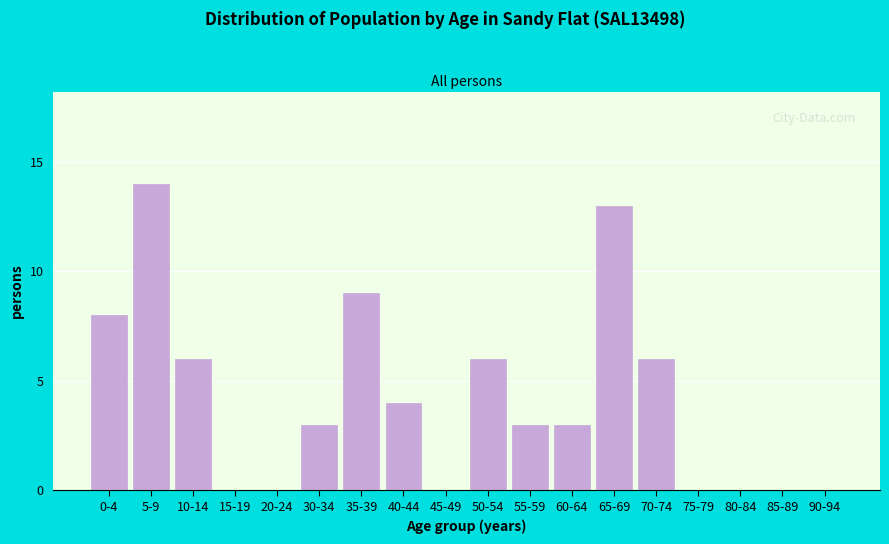

Reading right to left, list all the values displayed in this chart.

90-94=0	85-89=0	80-84=0	75-79=0	70-74=6	65-69=13	60-64=3	55-59=3	50-54=6	45-49=0	40-44=4	35-39=9	30-34=3	20-24=0	15-19=0	10-14=6	5-9=14	0-4=8